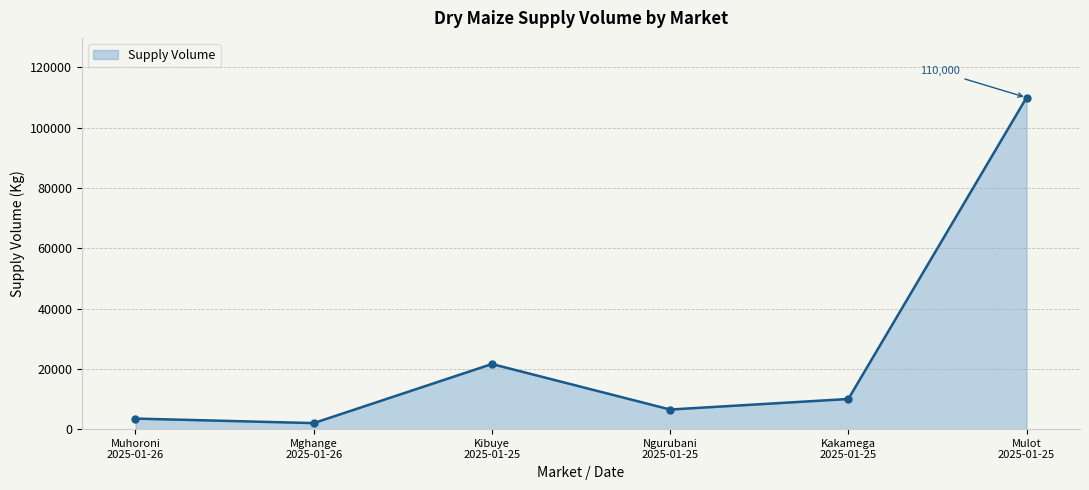

List the labels in order of value, smallest first.

Mghange
2025-01-26, Muhoroni
2025-01-26, Ngurubani
2025-01-25, Kakamega
2025-01-25, Kibuye
2025-01-25, Mulot
2025-01-25